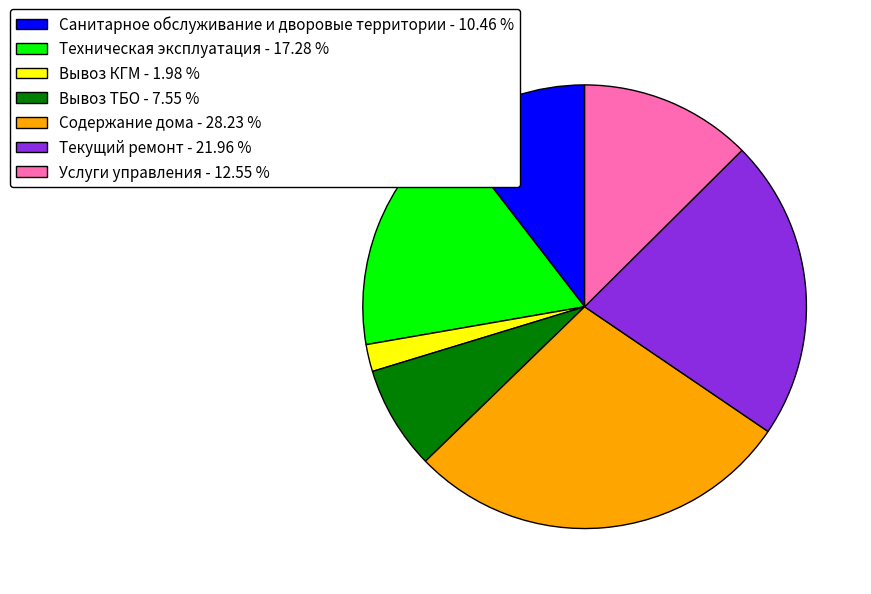

Count the number of slices in the pie.

7